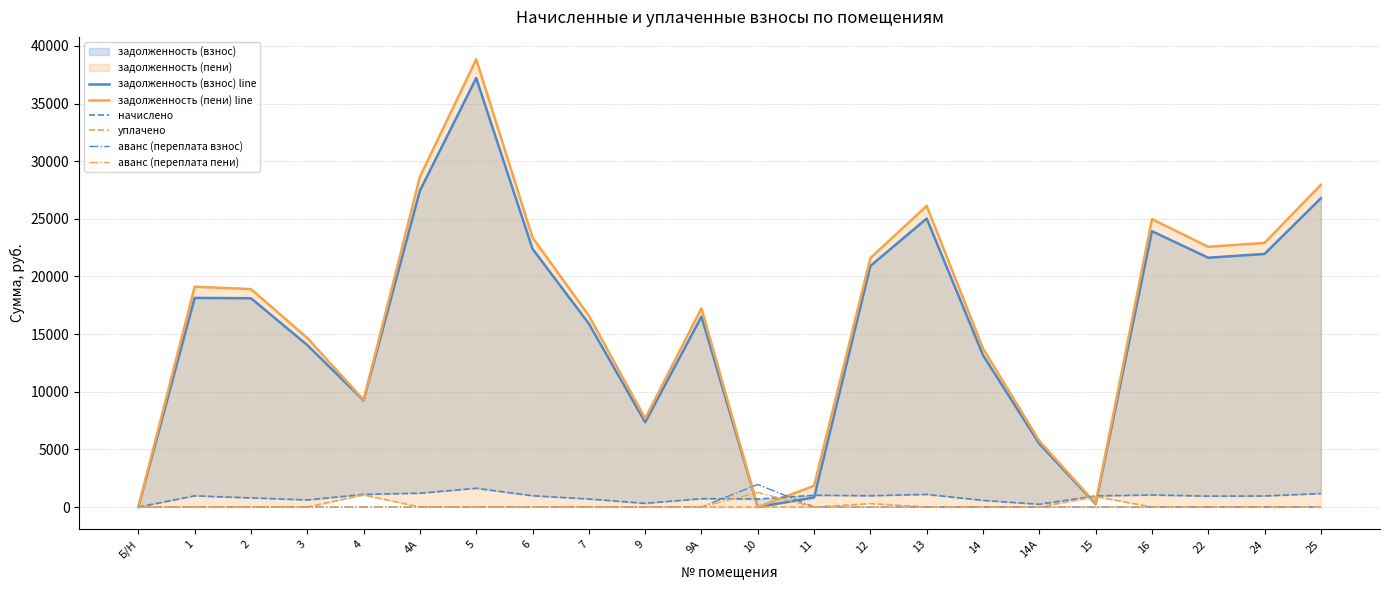

Is it true that задолженность (пени) line equals 38841.4 at 5?

True